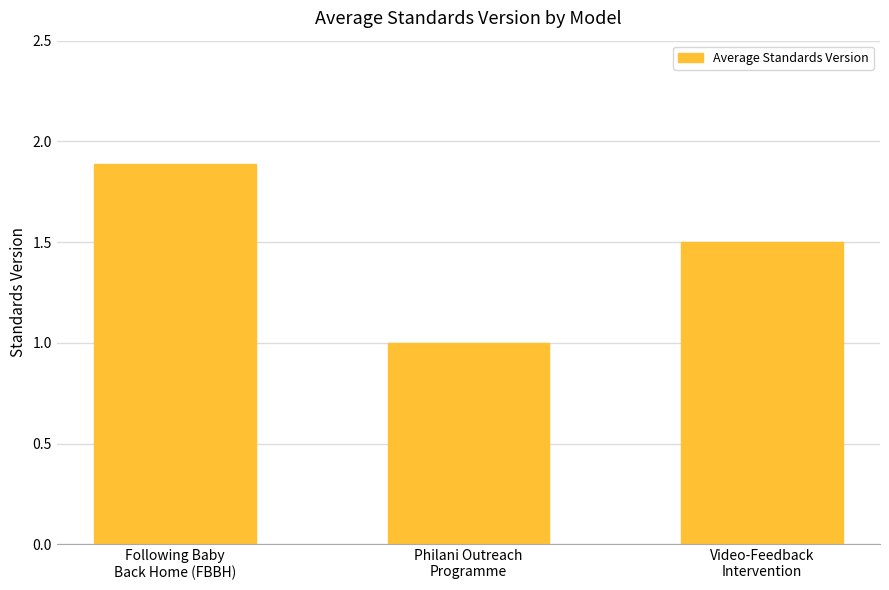

Where is the data nearest to the value 1?

Philani Outreach
Programme